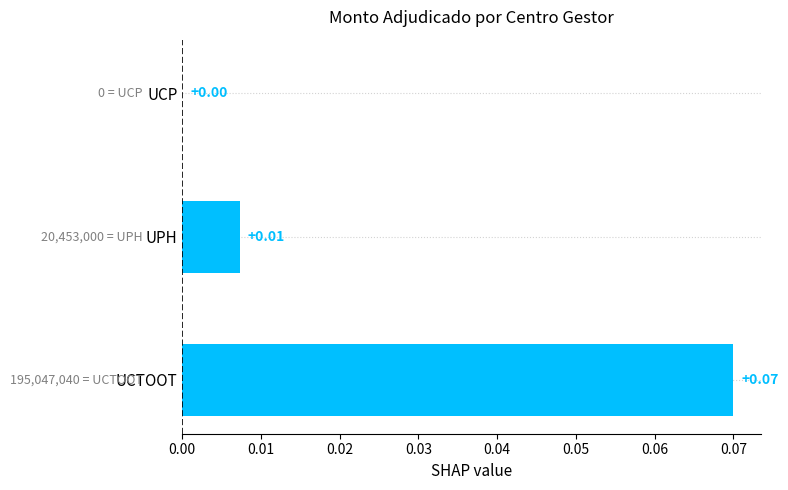

At which label is the value closest to 0?

UCP